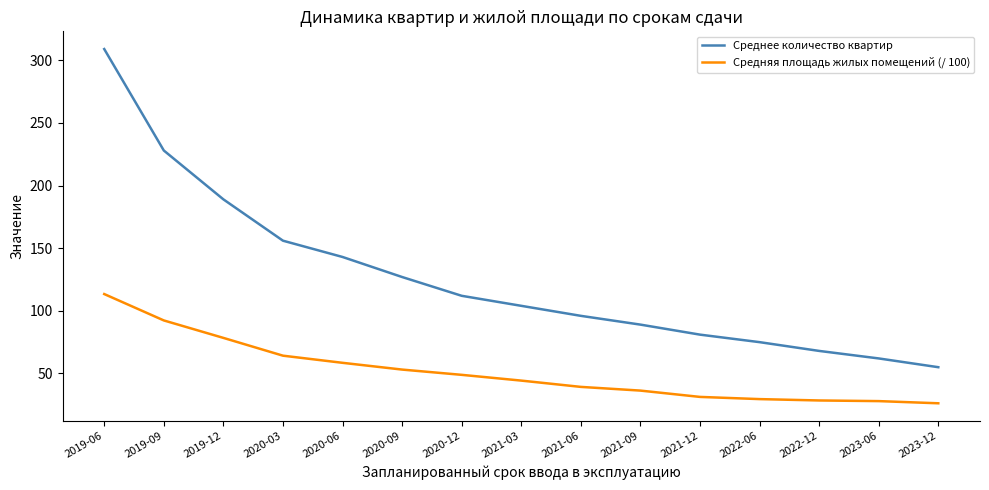

What is the spread (max minus min) of values at 2020-06?

84.5